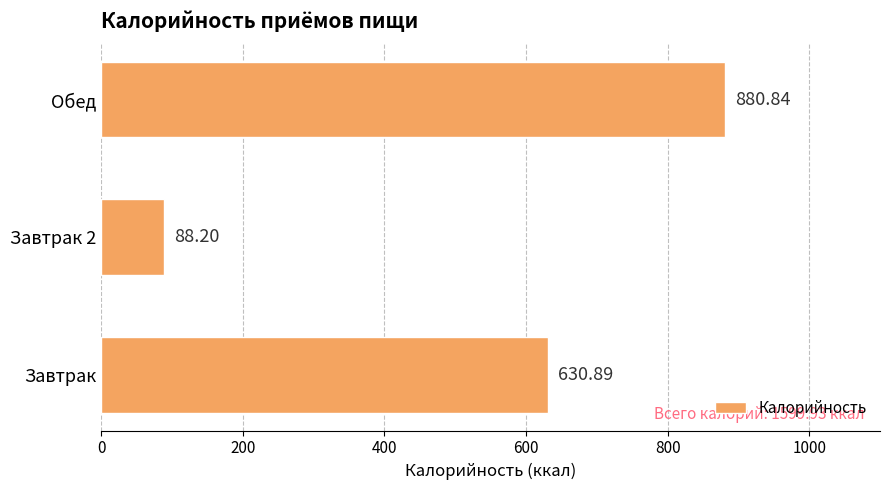

Which has a higher value, Обед or Завтрак?

Обед